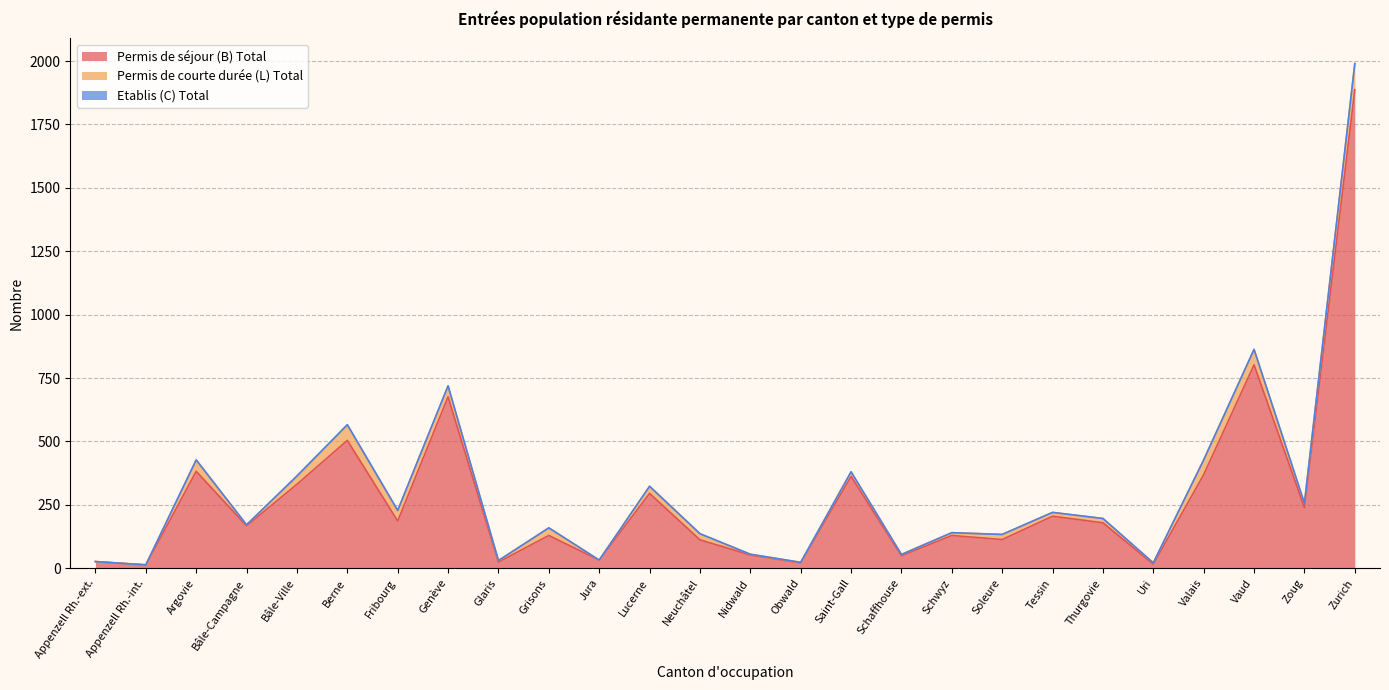

What is the difference between the second highest and second lowest values in the Permis de courte durée (L) Total series?

61